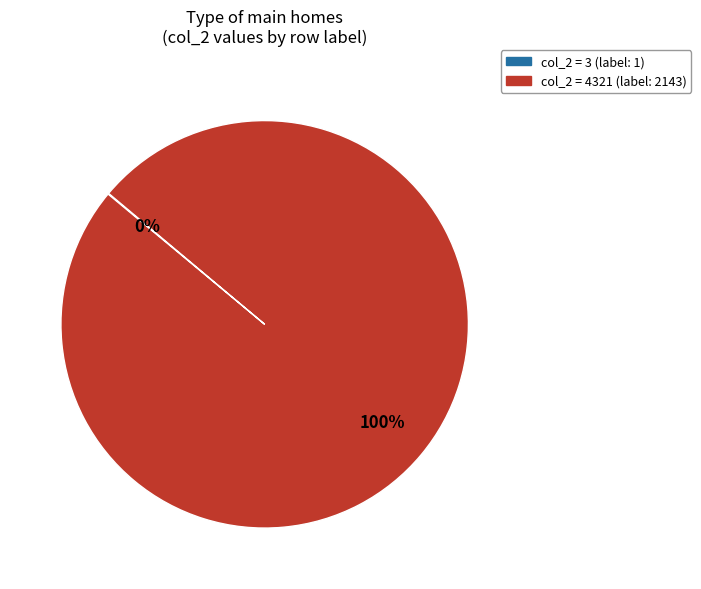

To the nearest percent, what is the average slice percentage?

50%